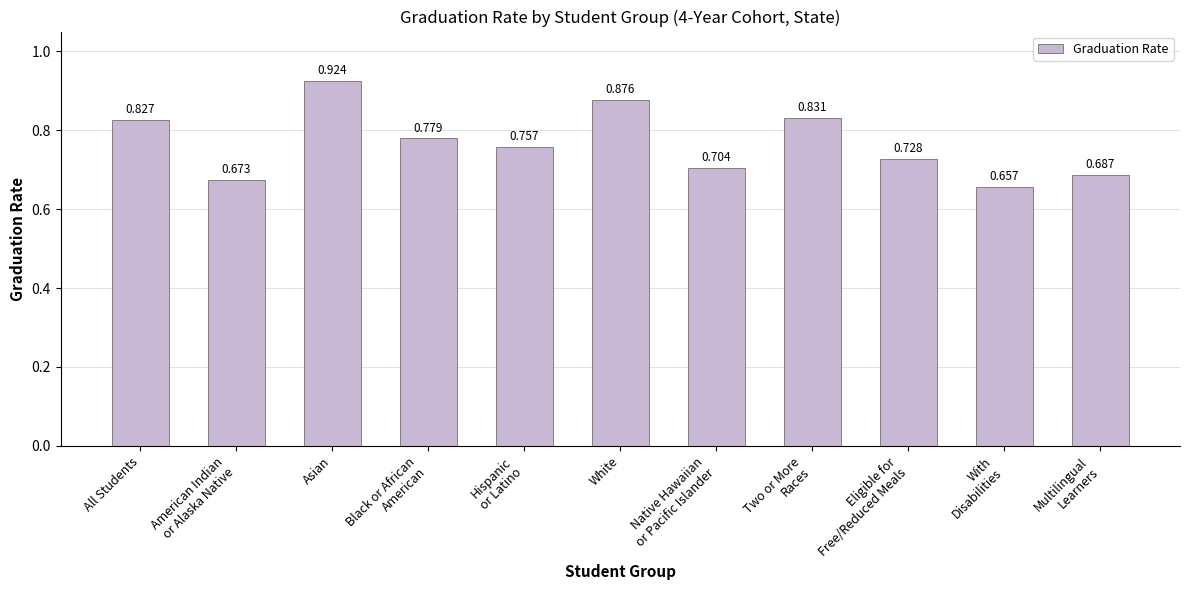

How many bars are there in total?

11